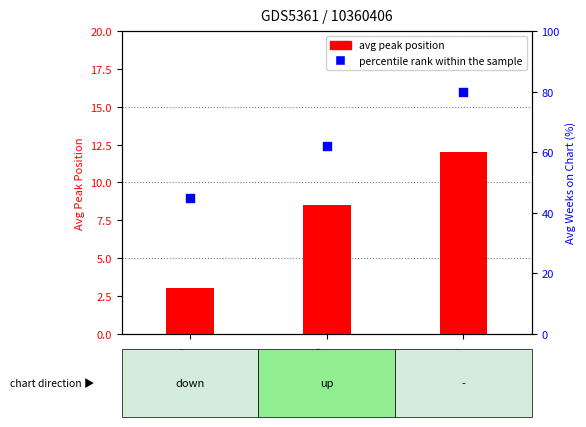

Which series contains the lowest Y value?

avg peak position